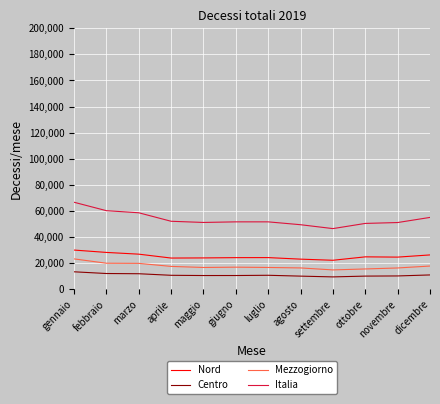

Rank the series by their maximum value, from highest to lowest.

Italia, Nord, Mezzogiorno, Centro